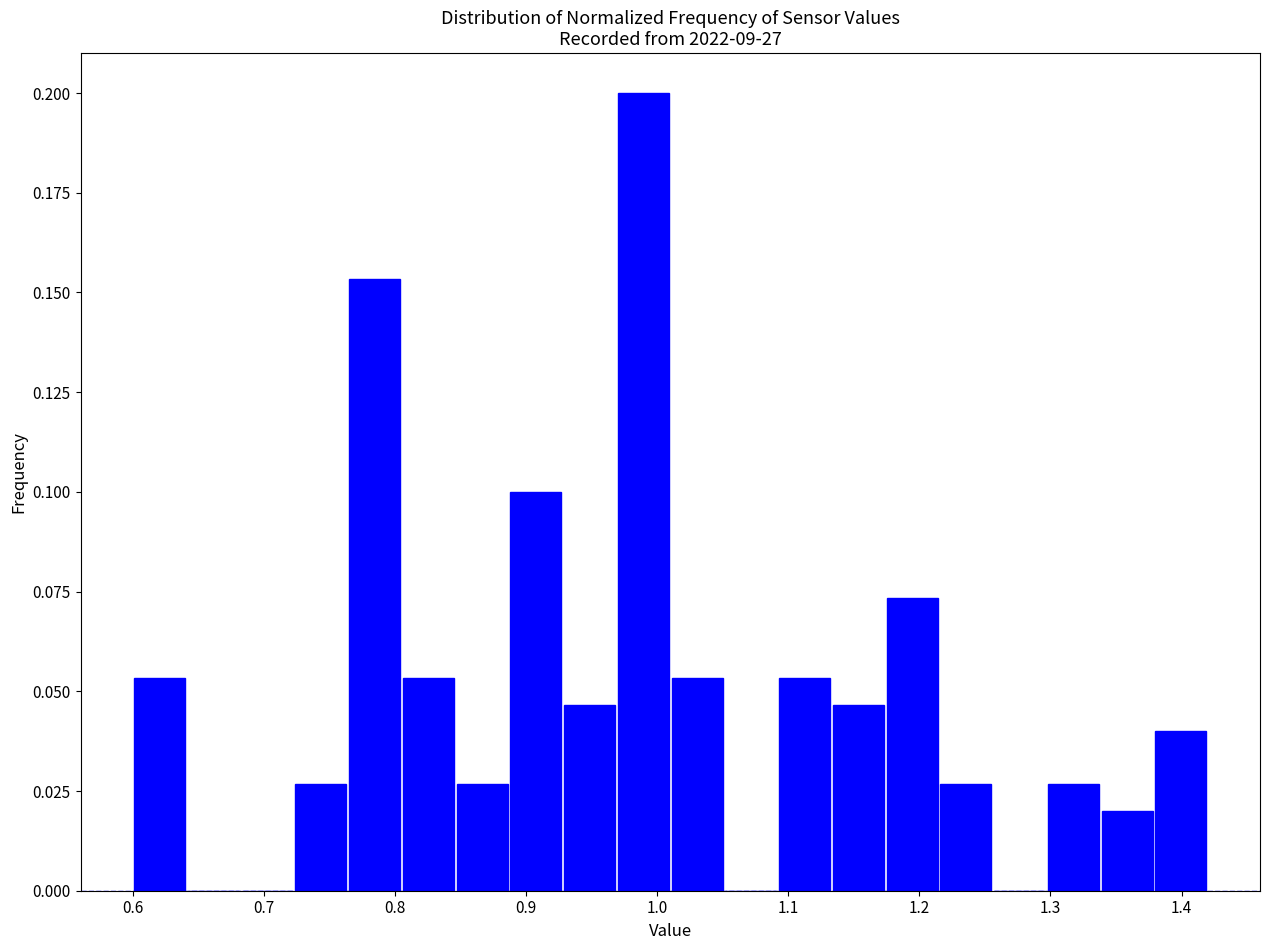

Over which range of the x-axis is the bar tallest?

0.969 to 1.010